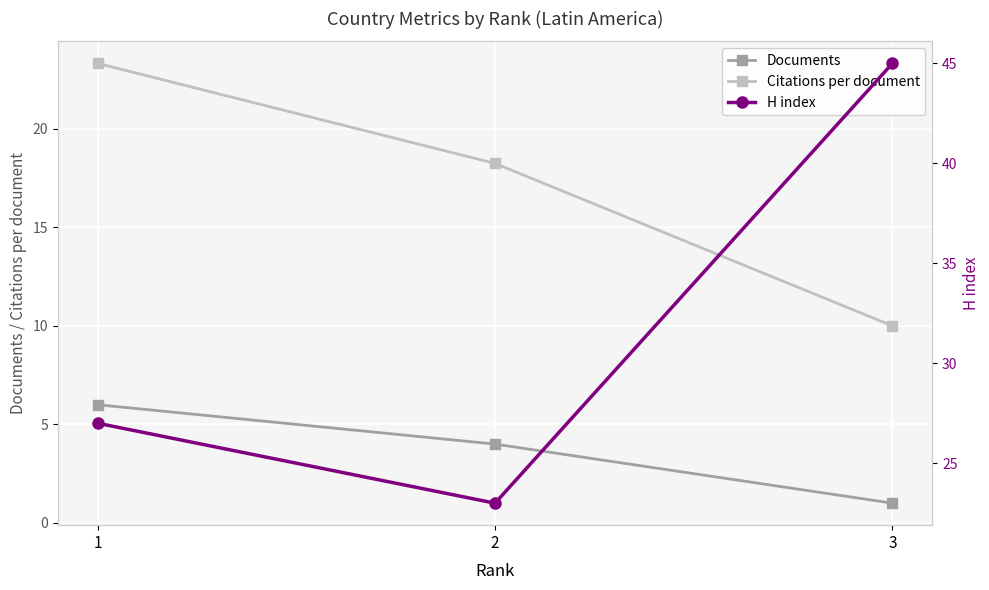

Which series has the largest total across all categories?

H index